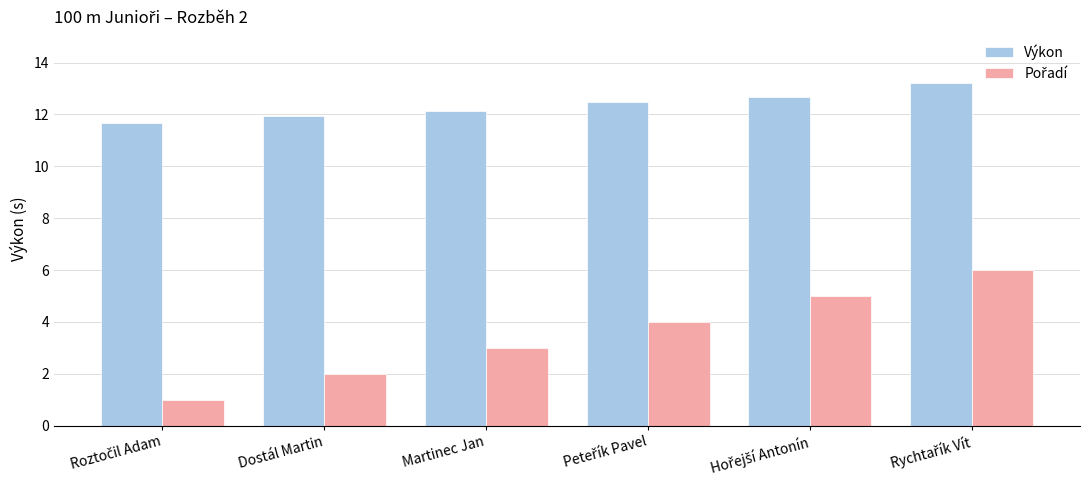

What is the value of the Výkon bar at the 5th from the left?

12.7